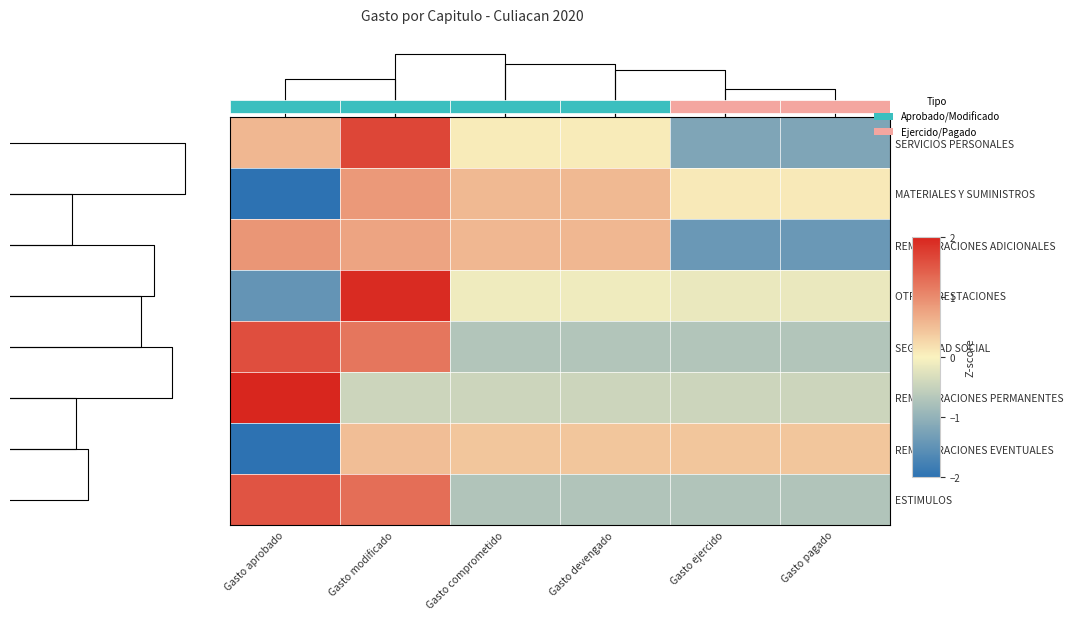

Is it true that OTRAS PRESTACIONES equals 2.0 at Gasto modificado?

True